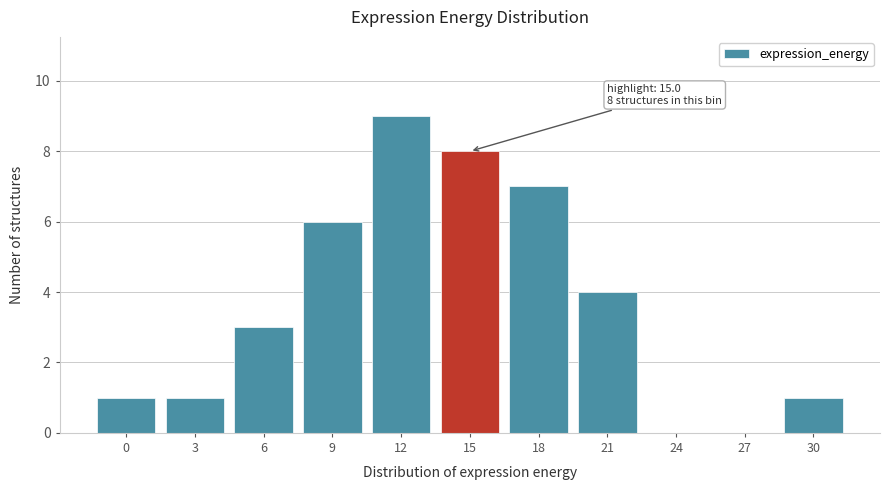

Reading left to right, extract all data points from this chart.

0=1	3=1	6=3	9=6	12=9	15=8	18=7	21=4	24=0	27=0	30=1